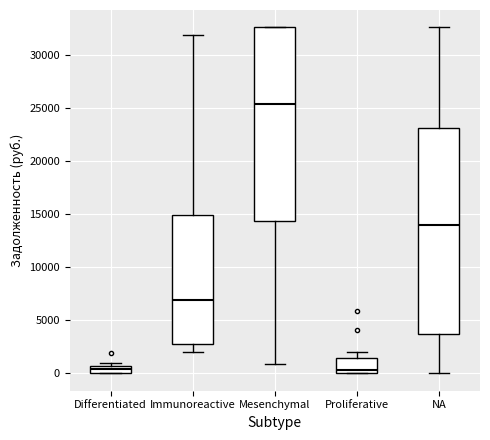

Where is the lower edge of the box for Differentiated on the y-axis? The values are not printed on the chart, so give them approximately, as read against the axis.

0